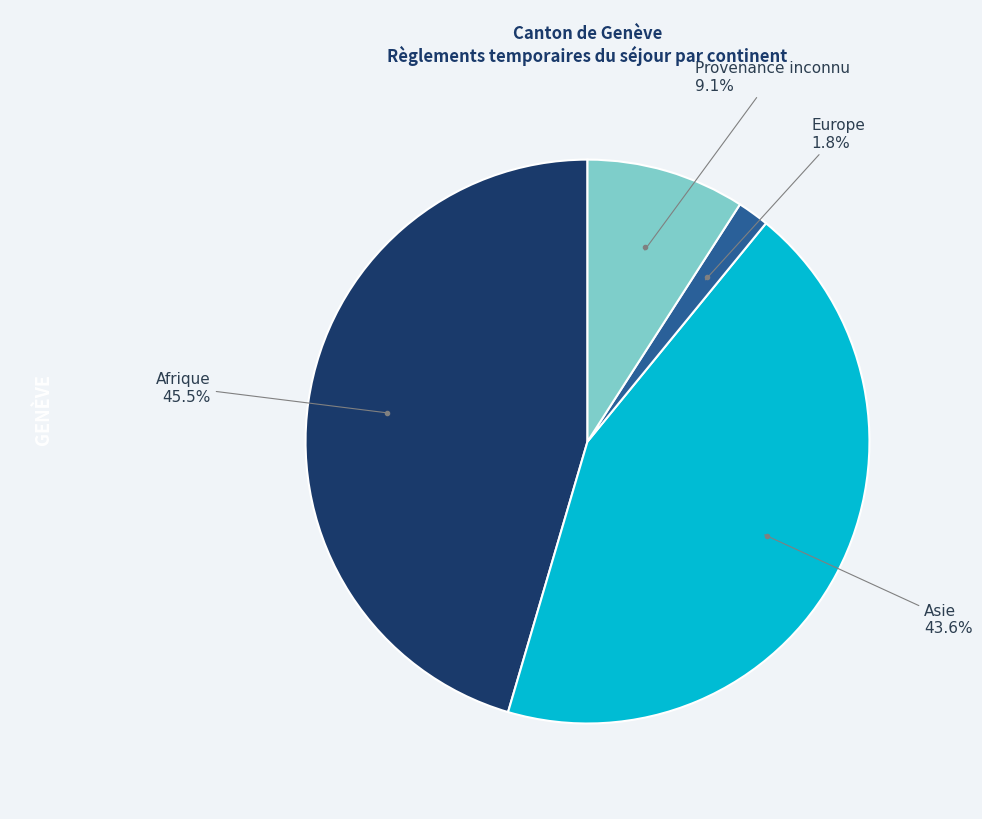

Is there any slice that represents more than half of the pie?

No